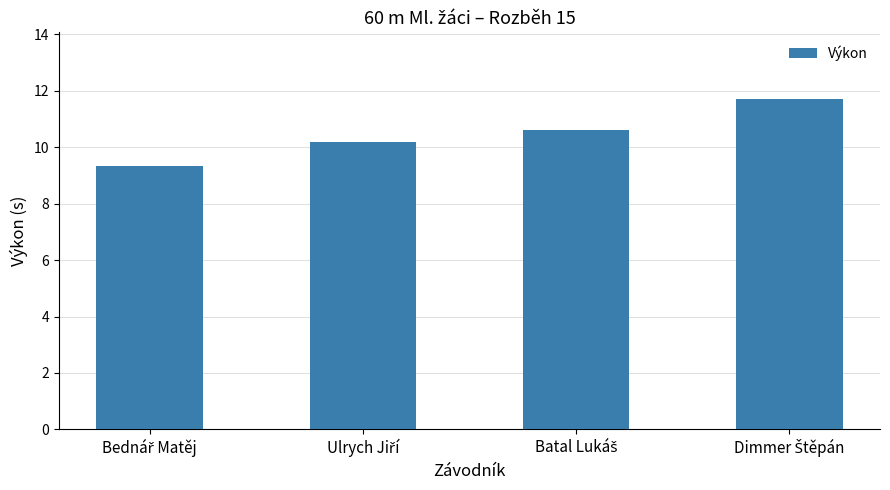

What is the sum of all values?

41.9